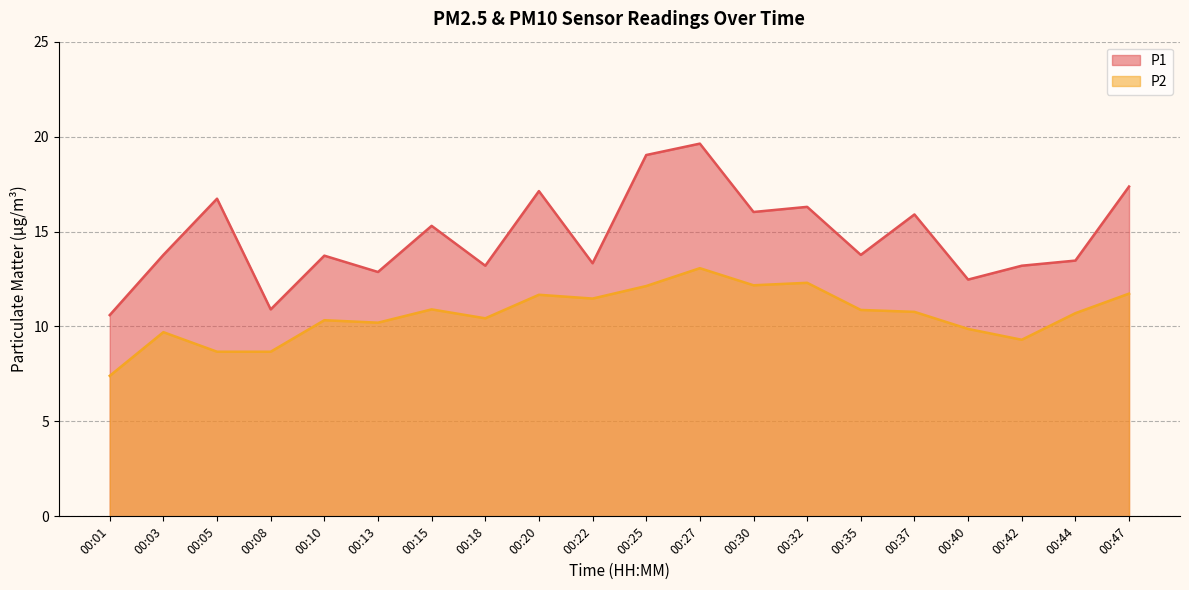

How many interior local peaks does the P1 series have?

7